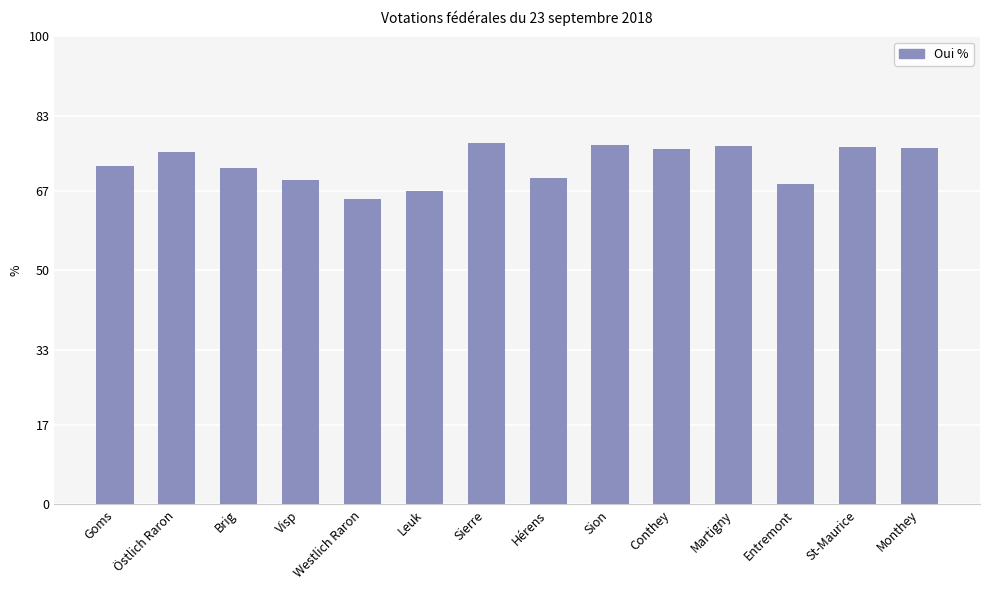

What is the difference between the values at Sion and Brig?

5.1